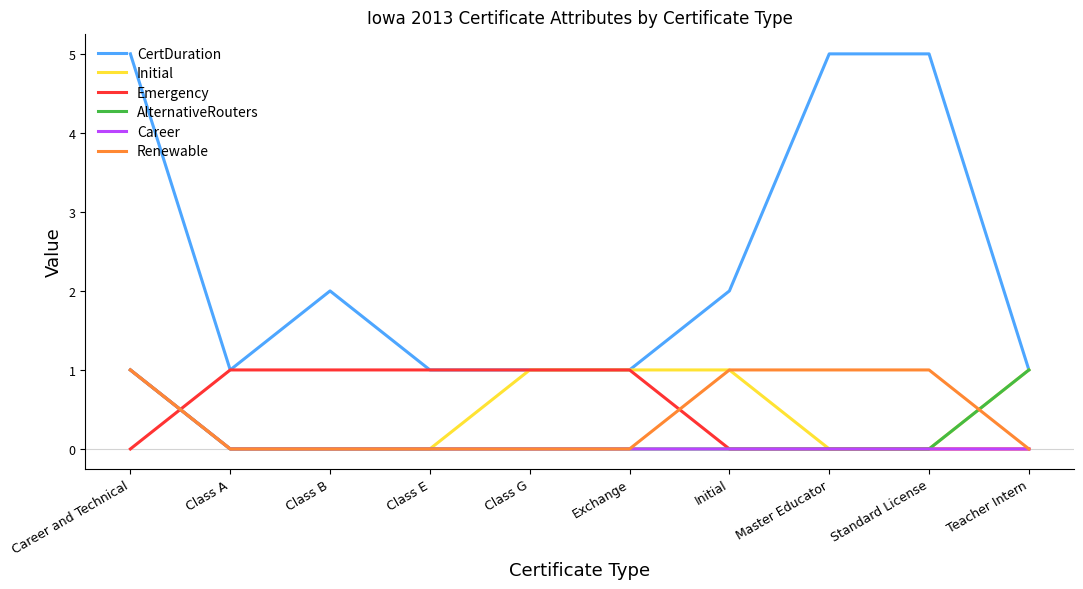

What position from the right is Exchange?

5